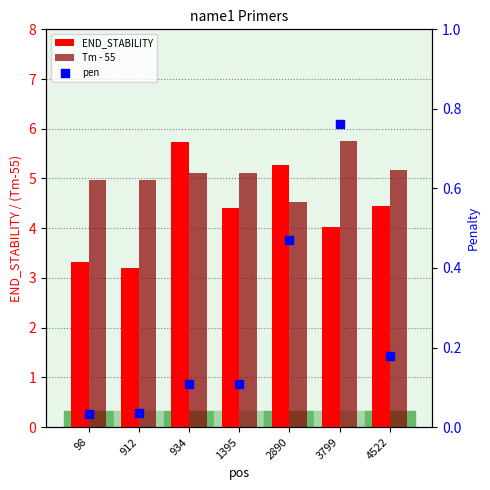

Which series has the widest spread of Y values?

END_STABILITY